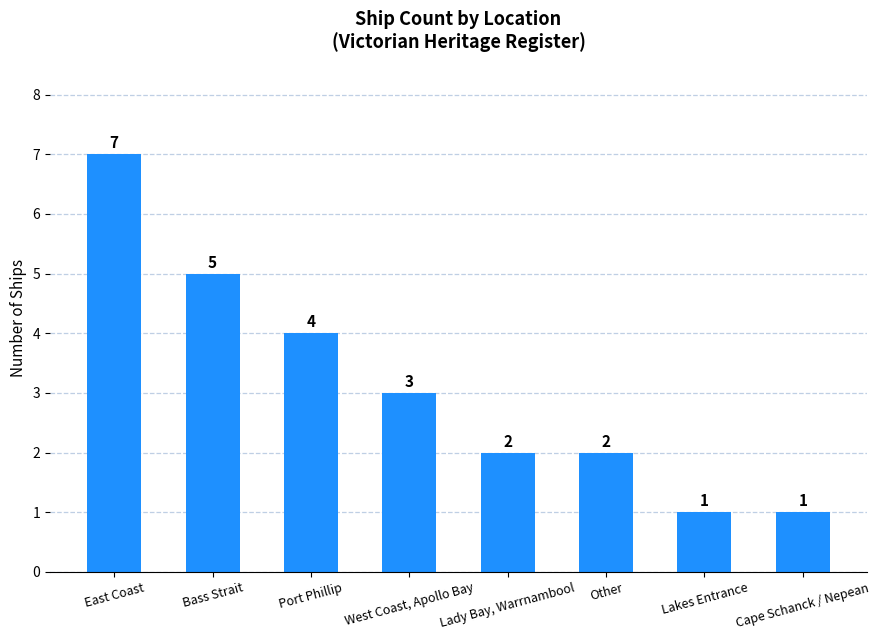

What is the sum of the values at Bass Strait and Port Phillip?

9